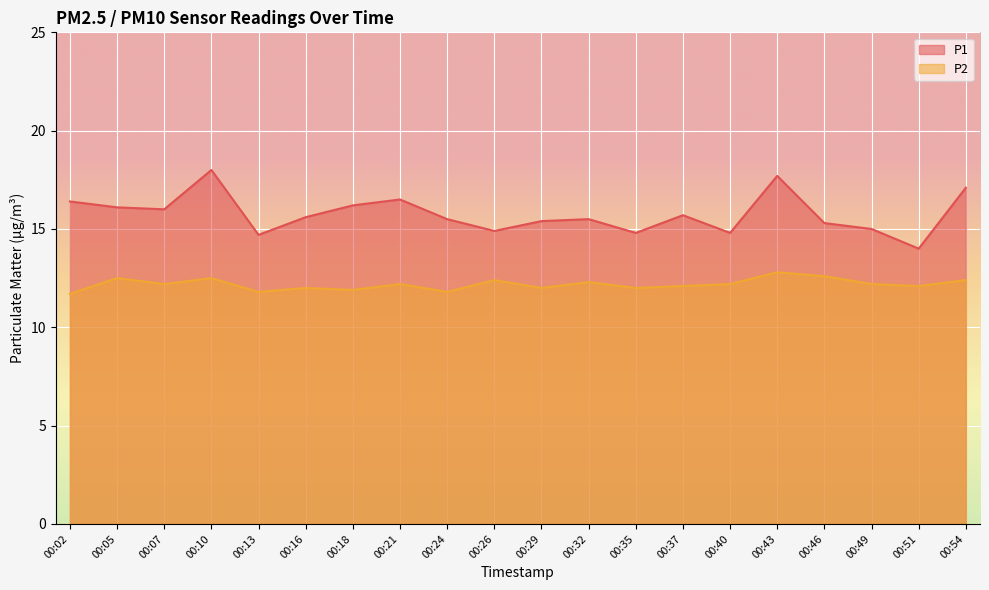

True or false: P1 and P2 intersect in this chart.

False